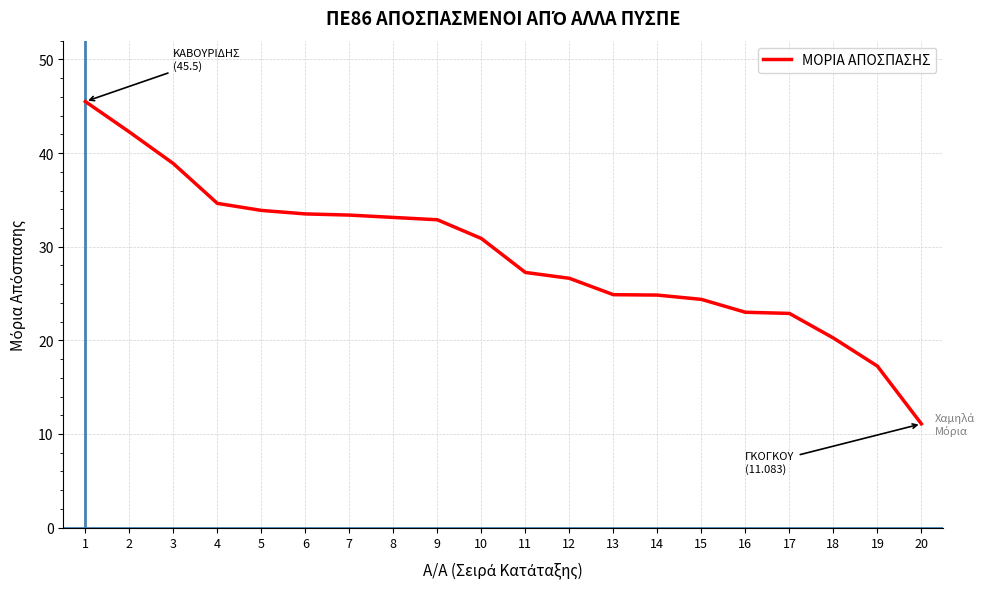

What is the greatest value displayed?

45.5